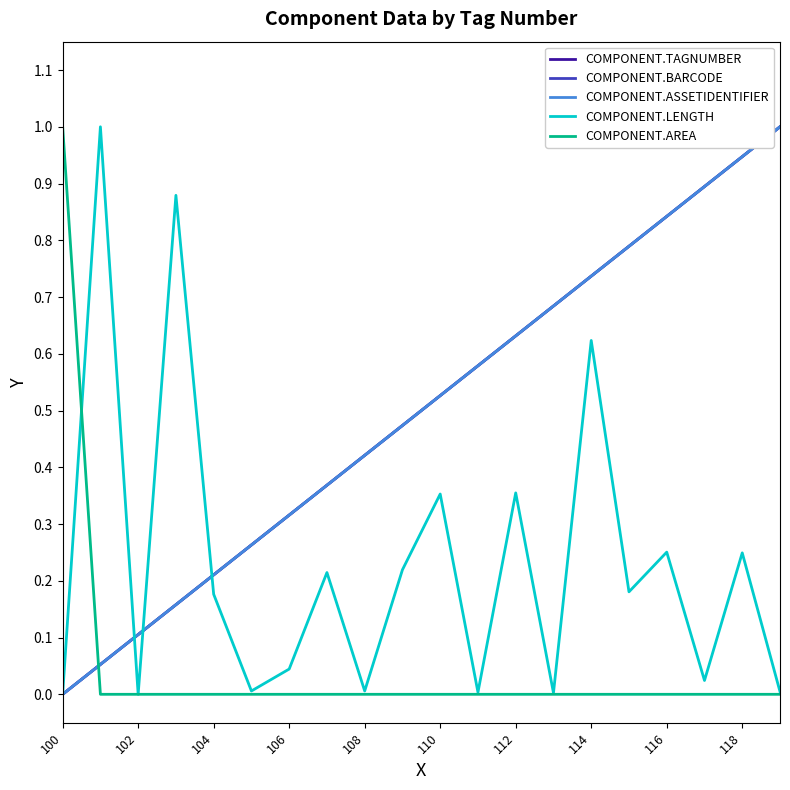

What is the difference between the second highest and second lowest values in the COMPONENT.BARCODE series?

0.9